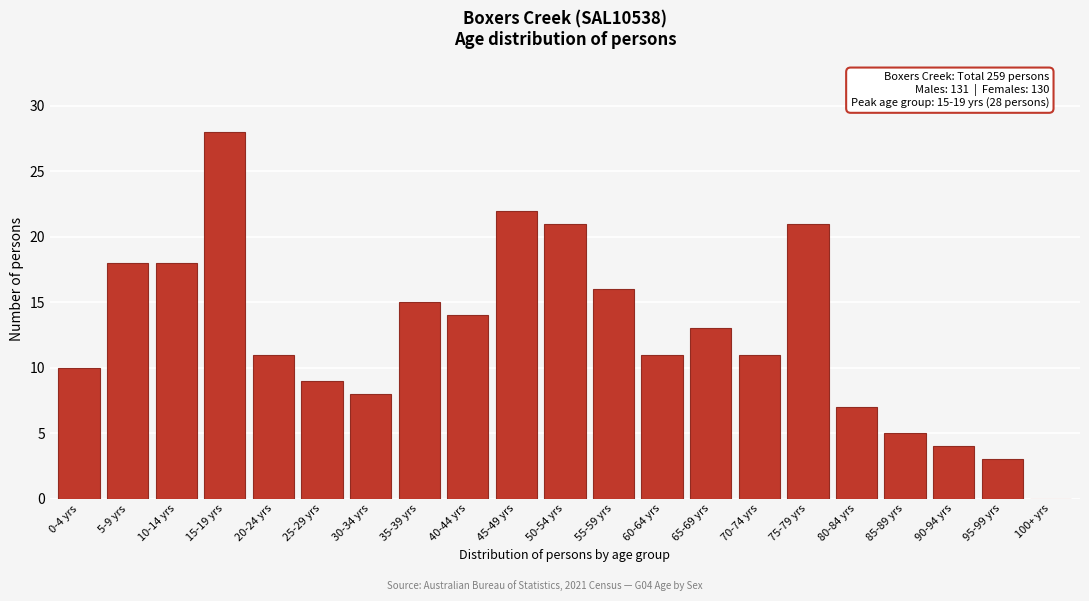

Reading left to right, list all the values displayed in this chart.

0-4 yrs=10	5-9 yrs=18	10-14 yrs=18	15-19 yrs=28	20-24 yrs=11	25-29 yrs=9	30-34 yrs=8	35-39 yrs=15	40-44 yrs=14	45-49 yrs=22	50-54 yrs=21	55-59 yrs=16	60-64 yrs=11	65-69 yrs=13	70-74 yrs=11	75-79 yrs=21	80-84 yrs=7	85-89 yrs=5	90-94 yrs=4	95-99 yrs=3	100+ yrs=0